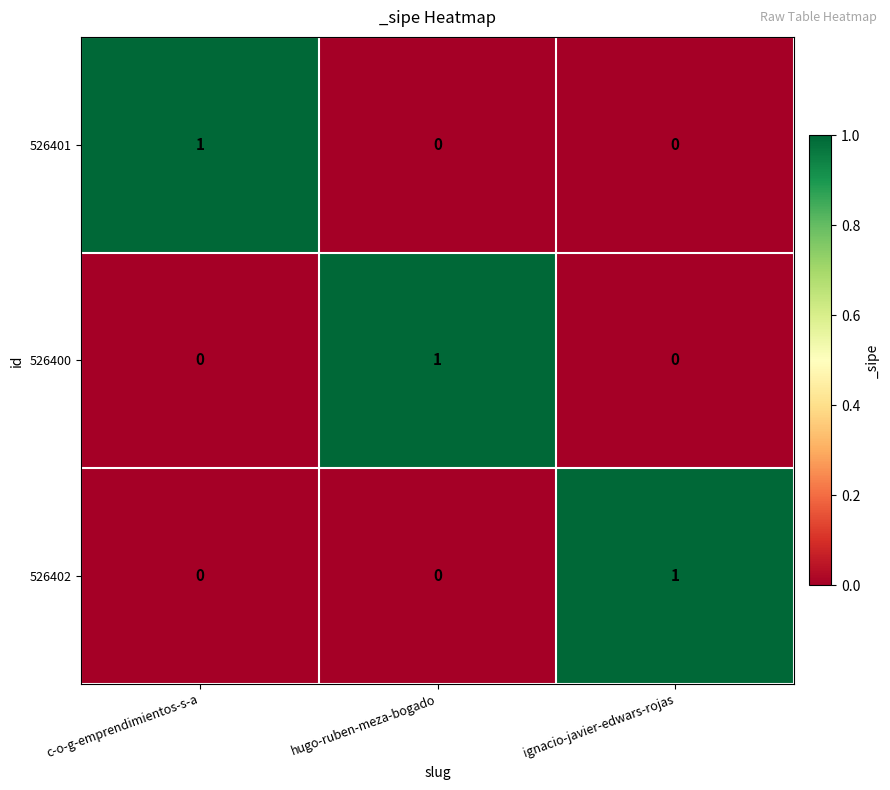

True or false: 526400 has a value of 0 at c-o-g-emprendimientos-s-a.

True